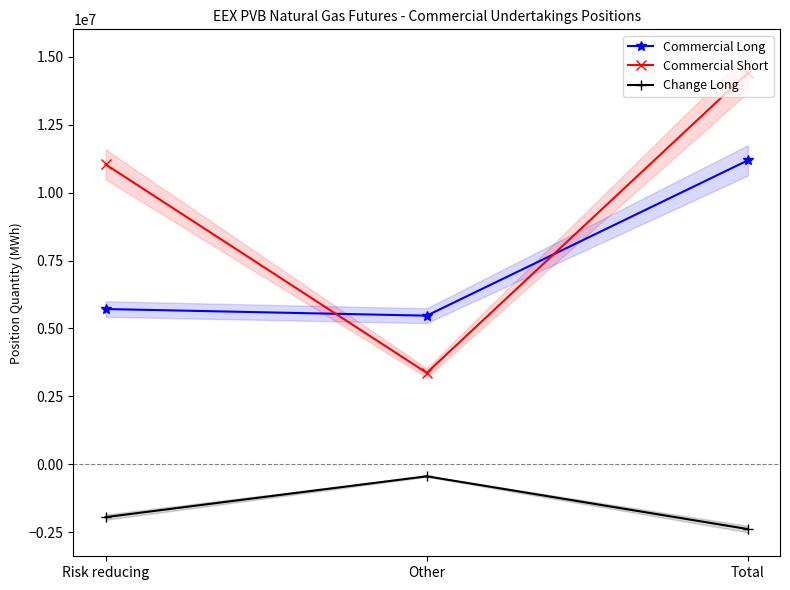

At which category is the sum across all series the highest?

Total